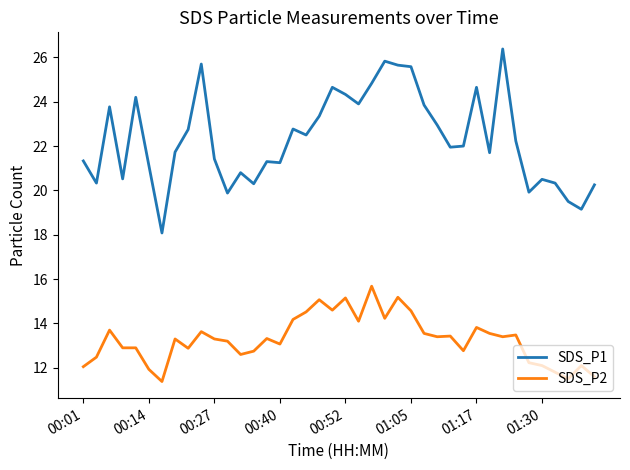

Which series has the largest total across all categories?

SDS_P1